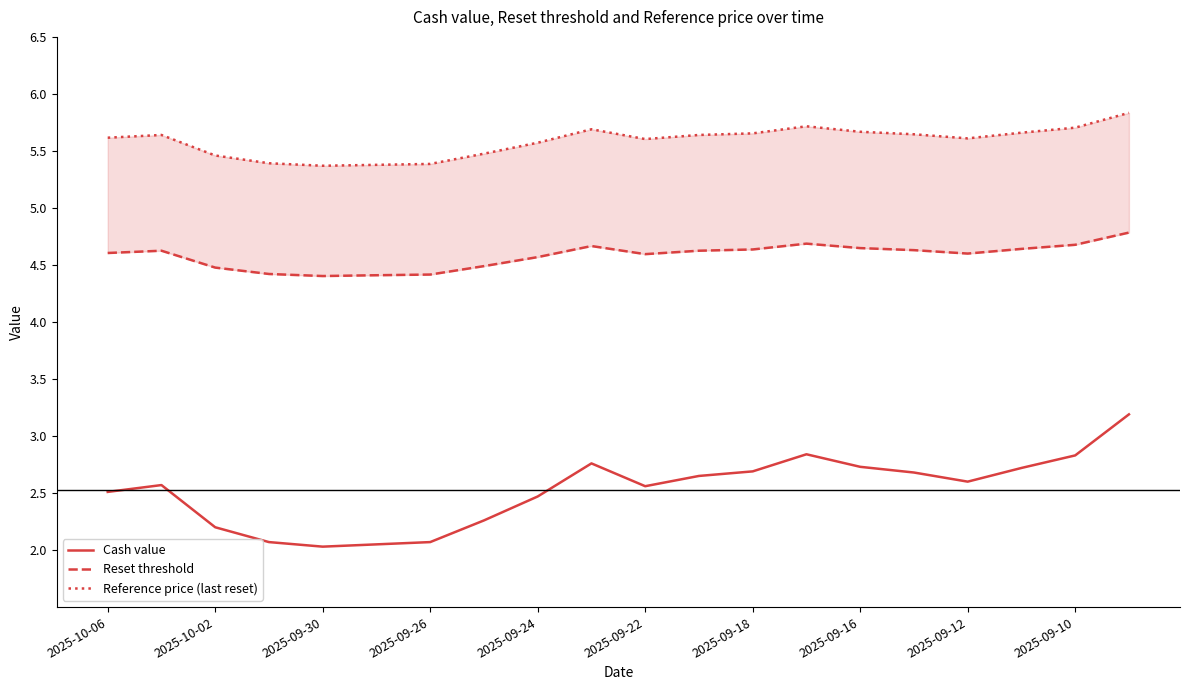

Is it true that Cash value equals 0.5 at 2025-09-30?

False